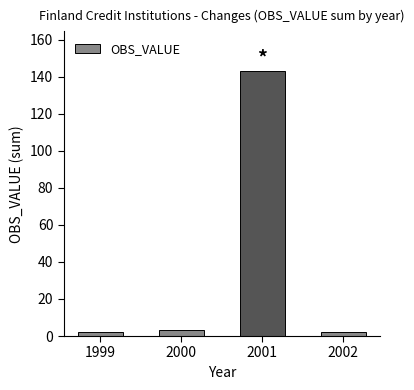

What is the average value?

38